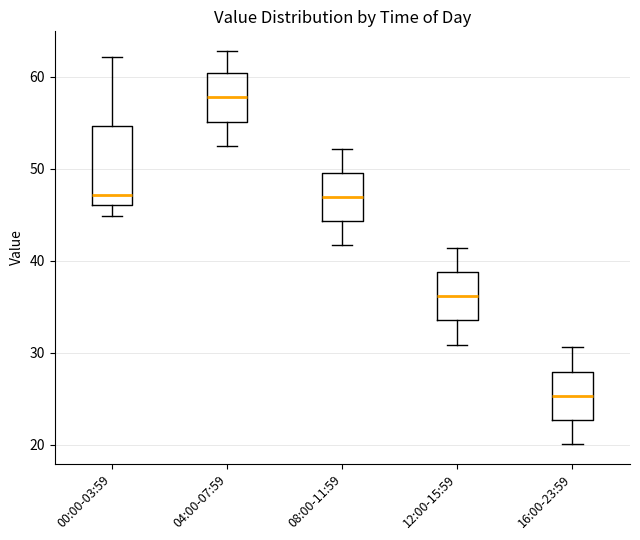

Comparing the boxes themselves (not the whiskers), which one is the tallest?

00:00-03:59